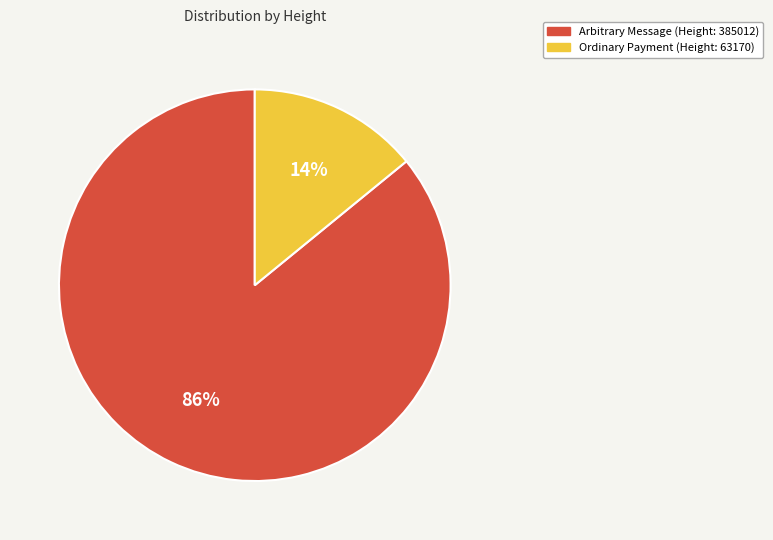

Which has a higher value, Arbitrary Message (Height: 385012) or Ordinary Payment (Height: 63170)?

Arbitrary Message (Height: 385012)